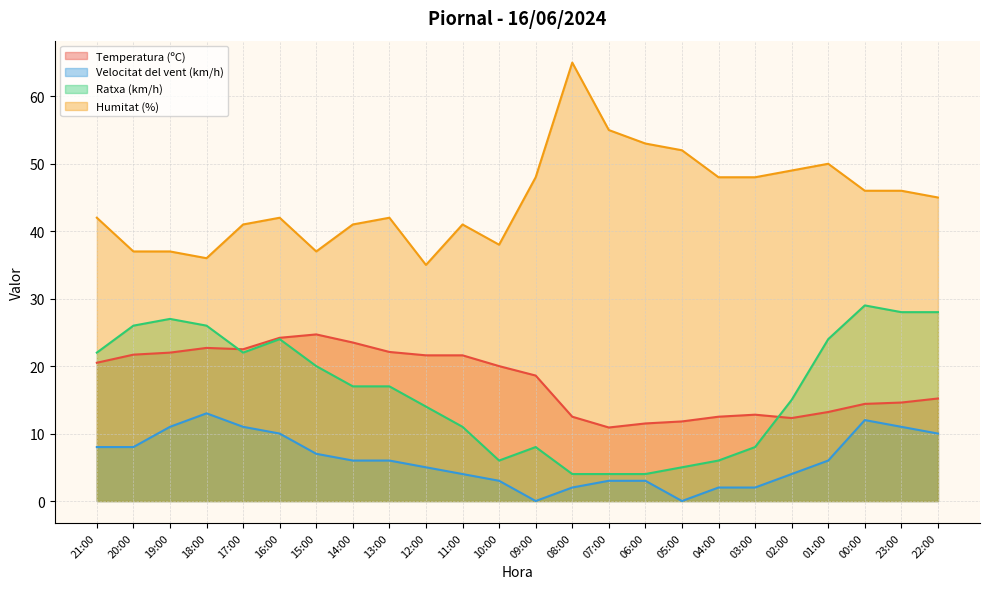

Does the chart display data point markers on the line(s)?

No